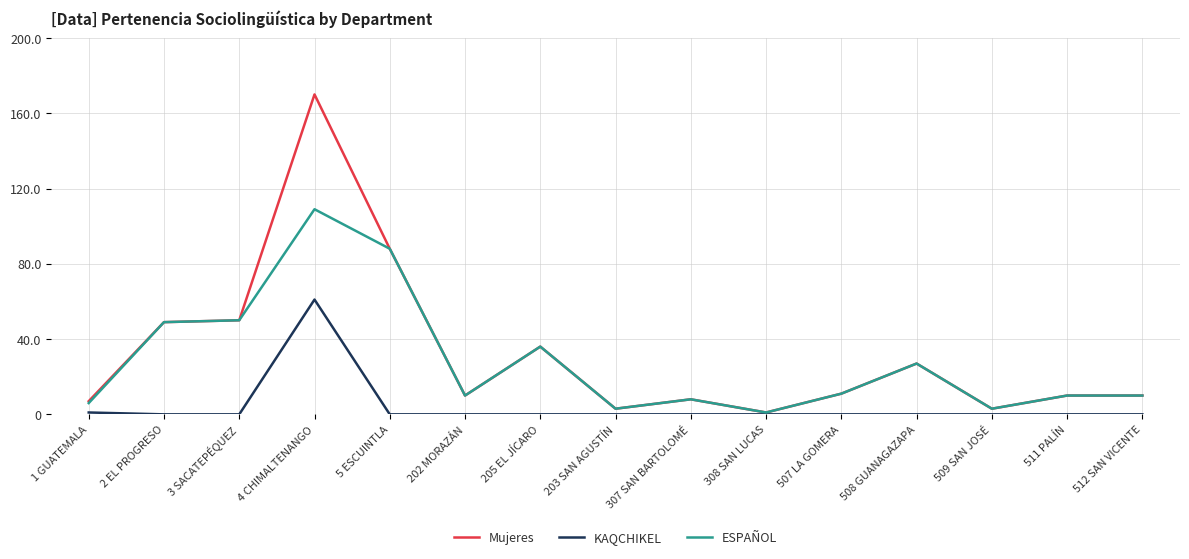

What is the sum of the Mujeres values at 205 EL JÍCARO and 202 MORAZÁN?

46